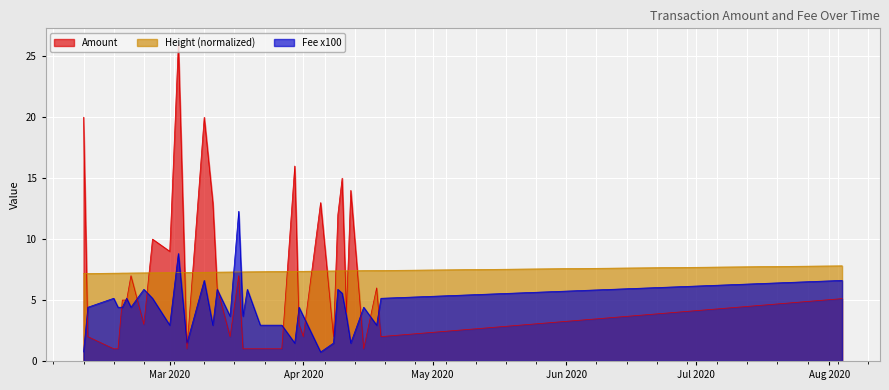

What is the label of the 13th point from the right?

2020-03-30